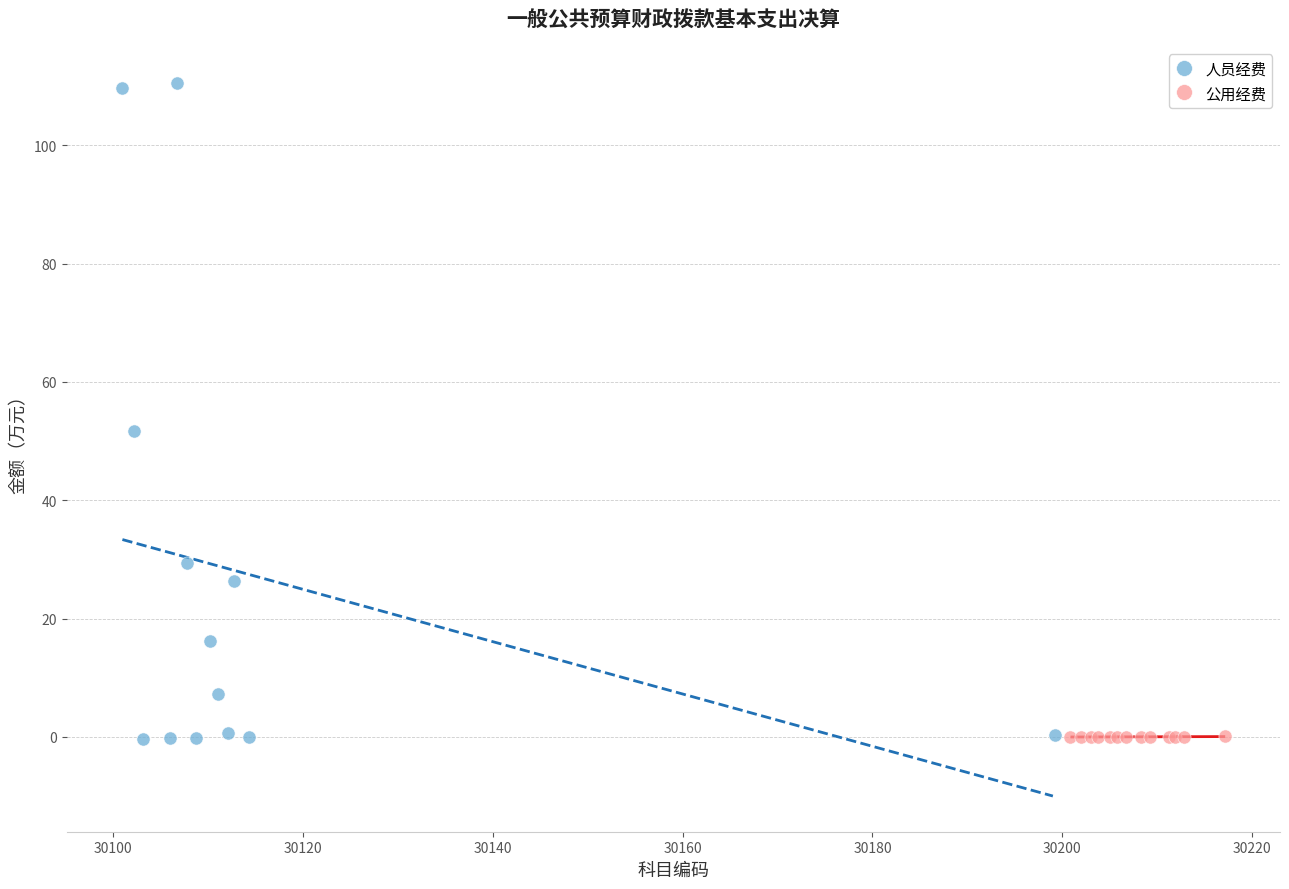

Which series has the largest Y range (max minus min)?

人员经费